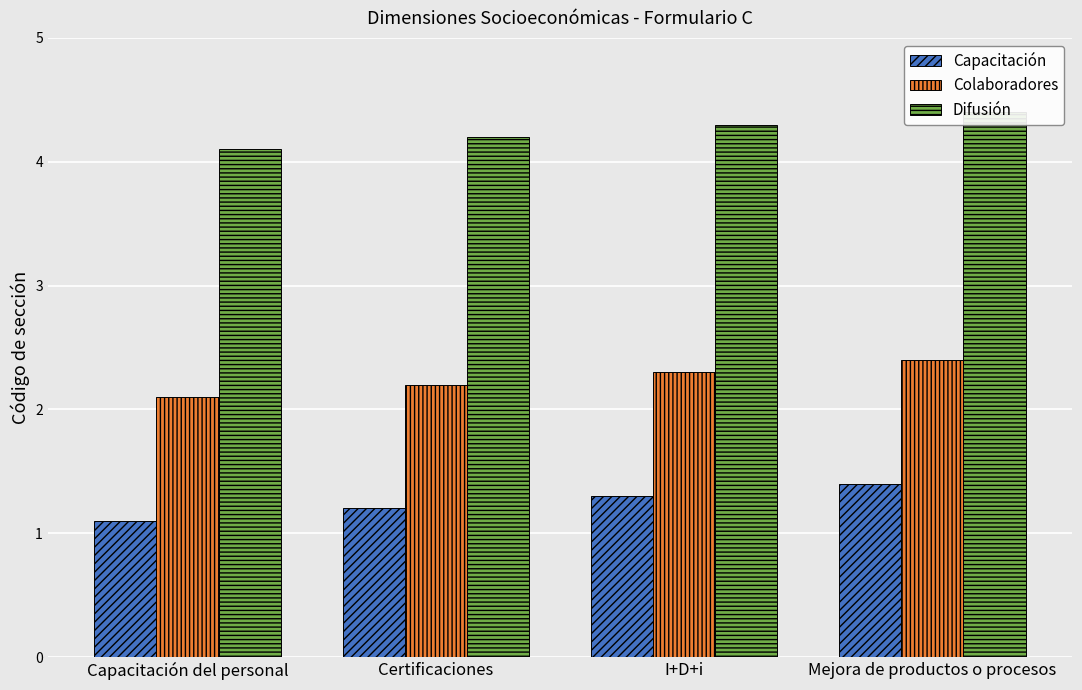

What is the total value across all series at Capacitación del personal?

7.3